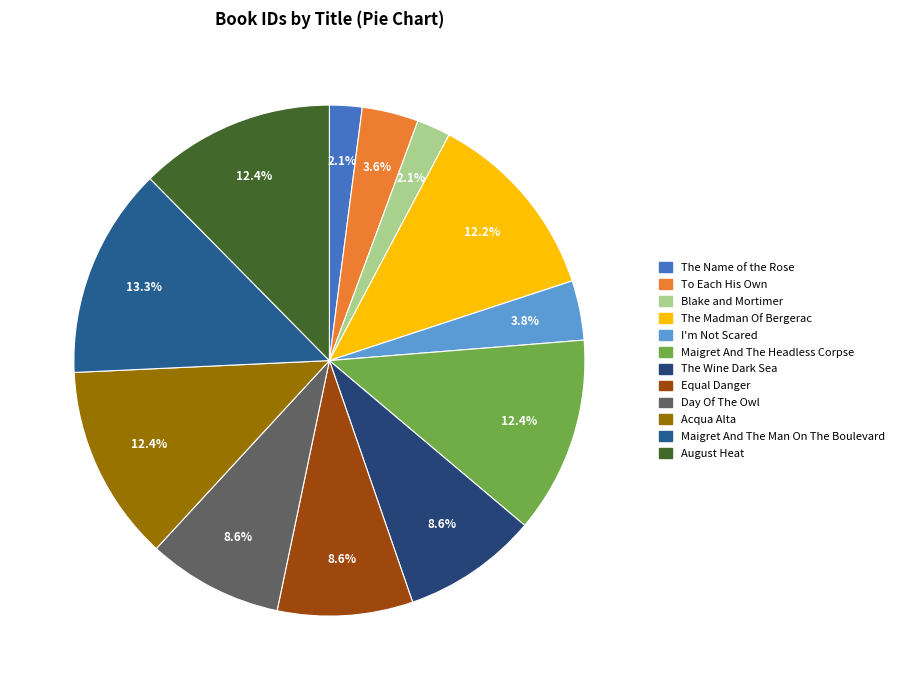

How many segments does this pie chart have?

12